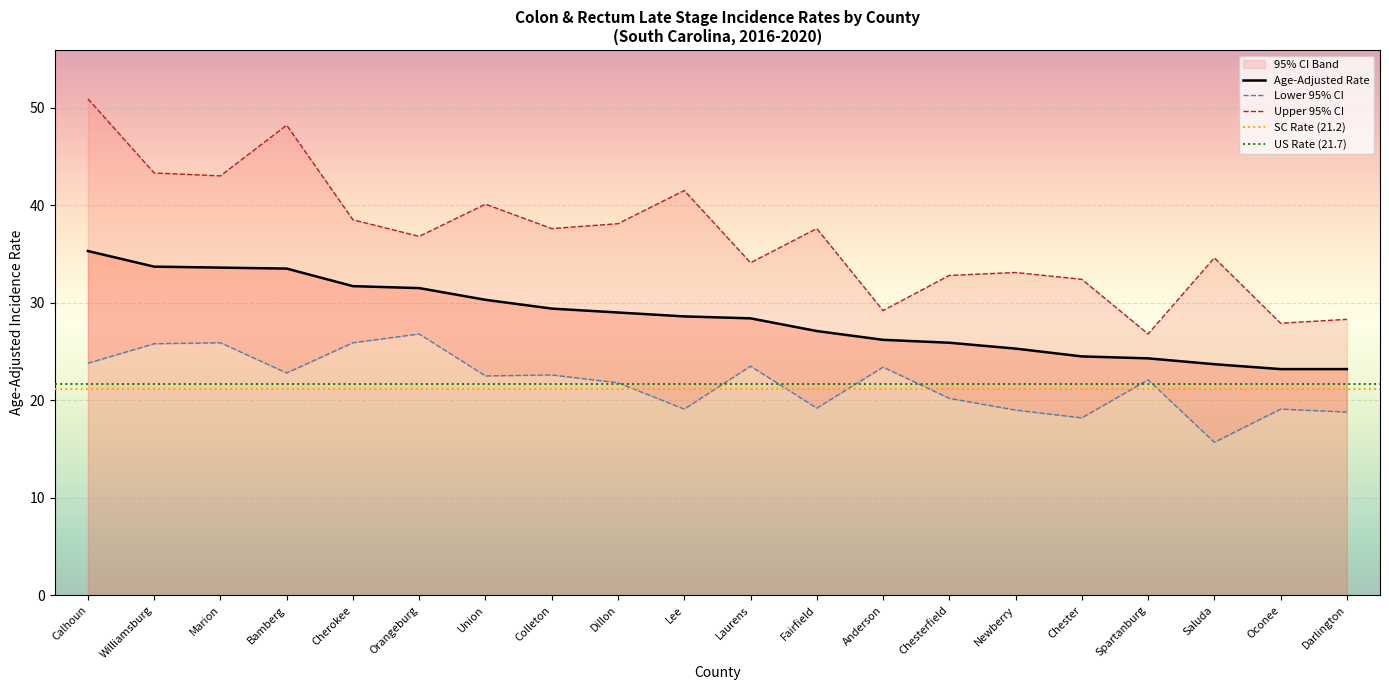

What is the greatest value displayed?

50.9